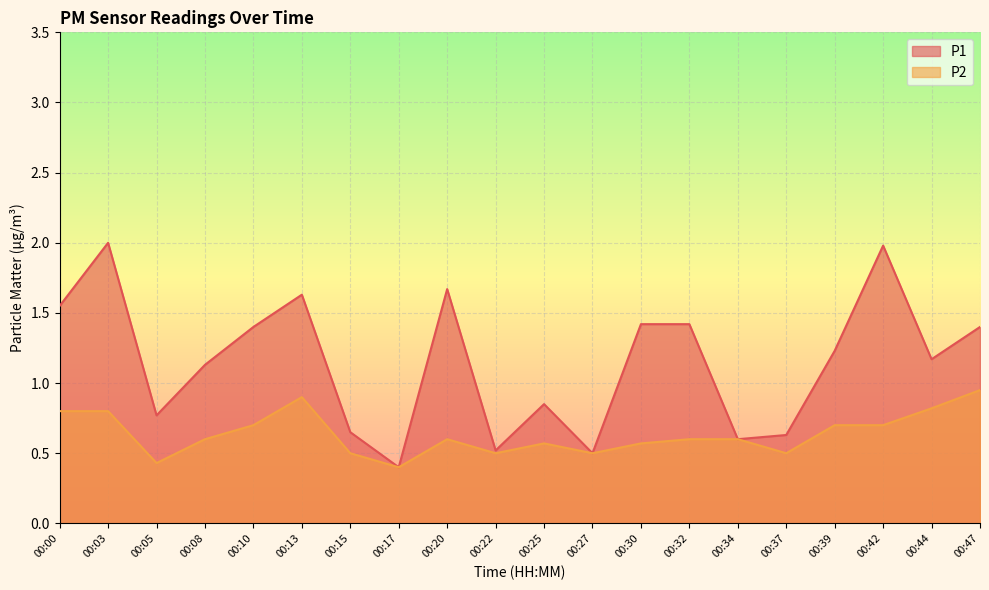

True or false: P1 and P2 intersect in this chart.

False